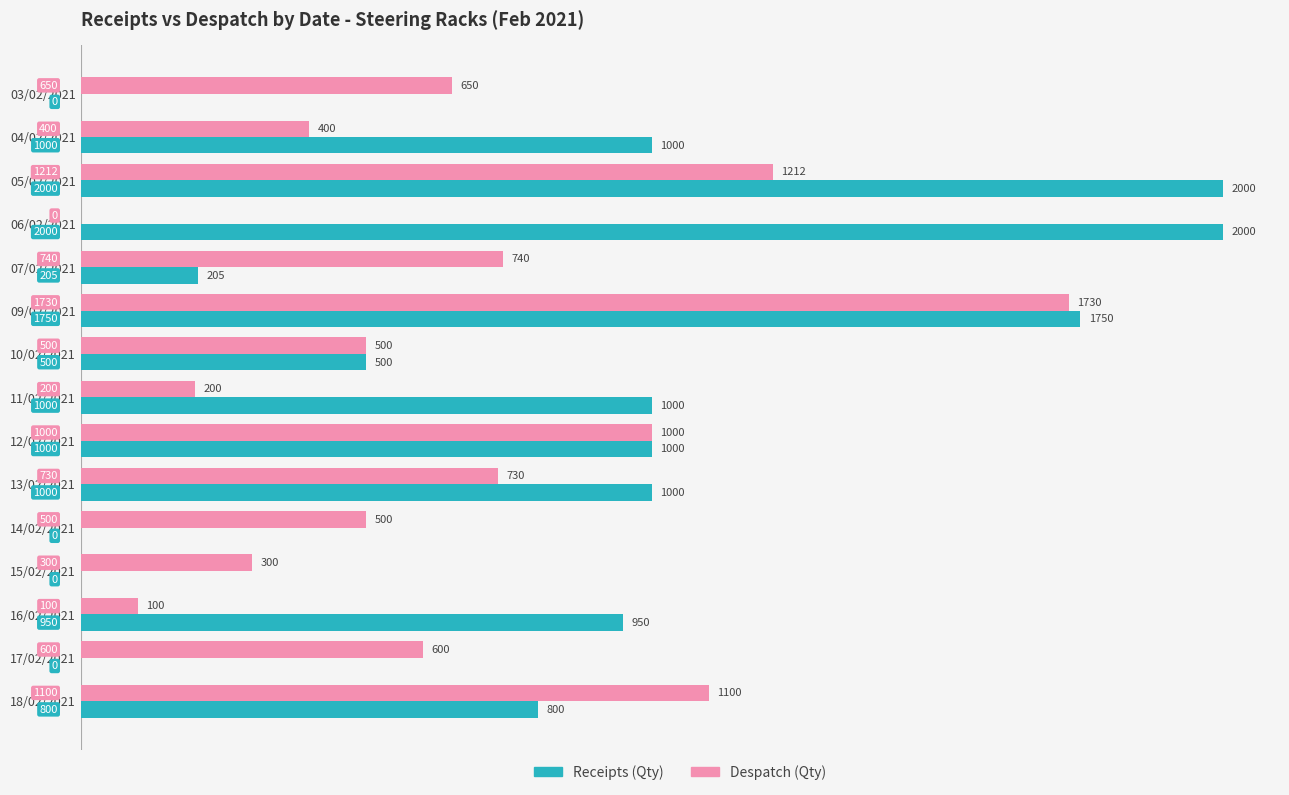

Is it true that Receipts (Qty) equals 800 at 18/02/2021?

True